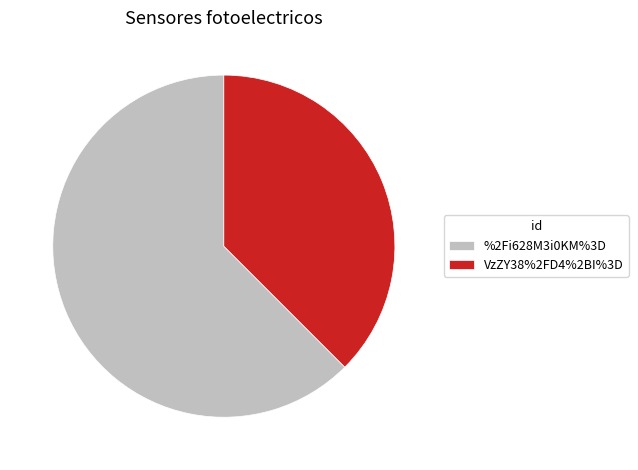

Count the number of slices in the pie.

2